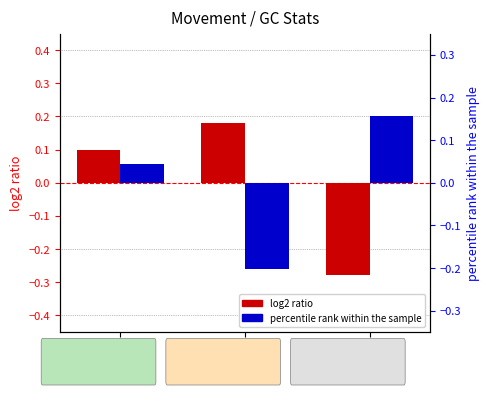

The value of percentile rank (peak) at up is 0.0. True or false?

True